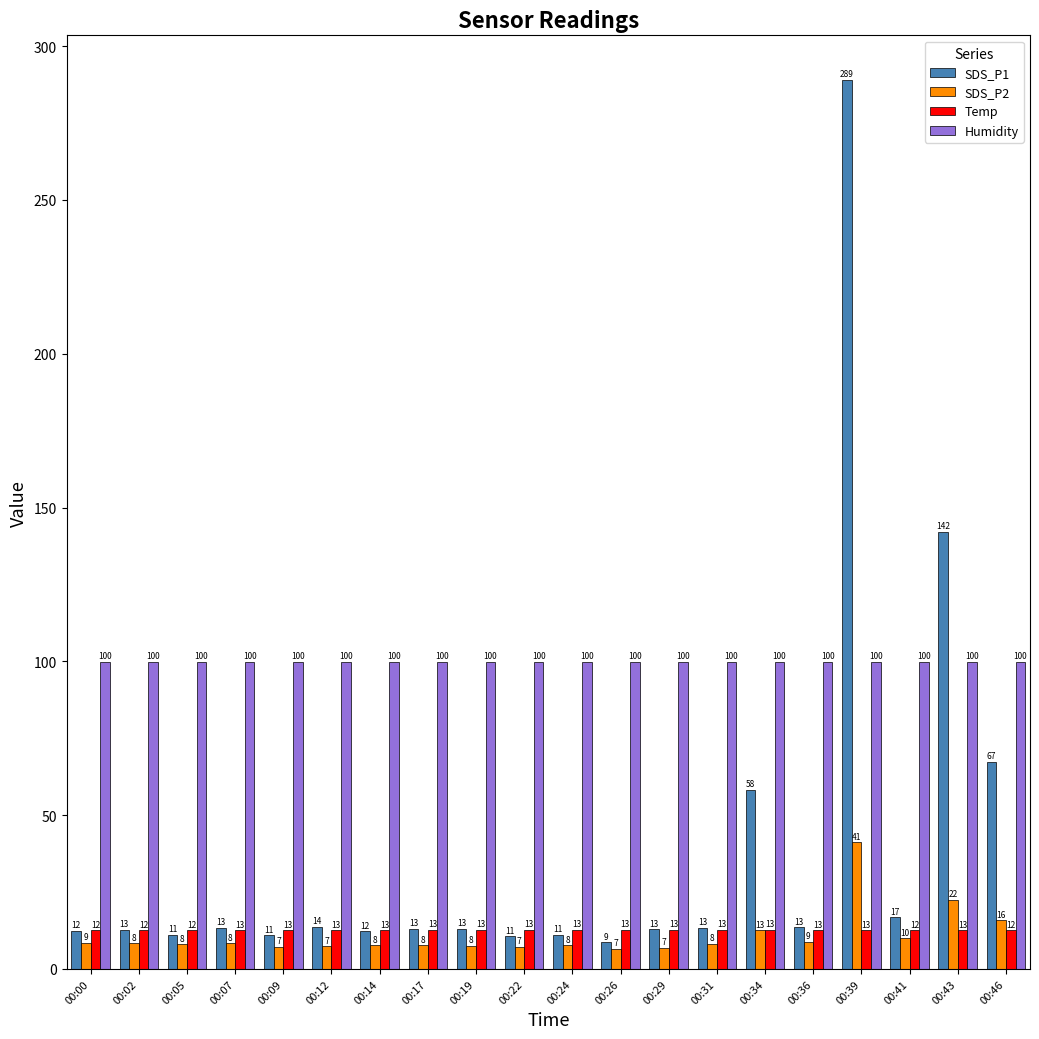

The Temp series shows 4.7 at 00:17. True or false?

False